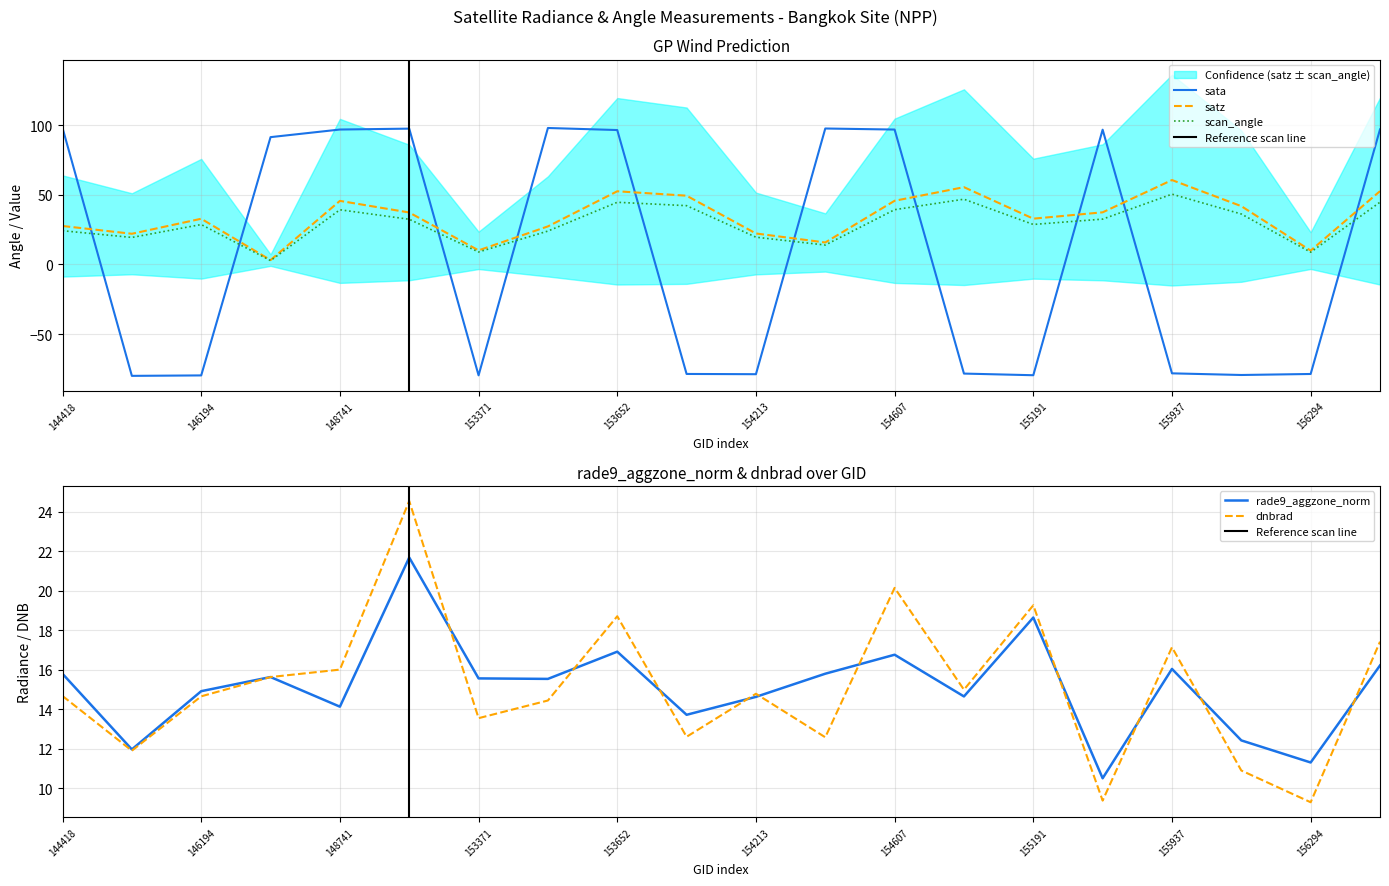

Which series changed the most between 155557 and 156659?

satz